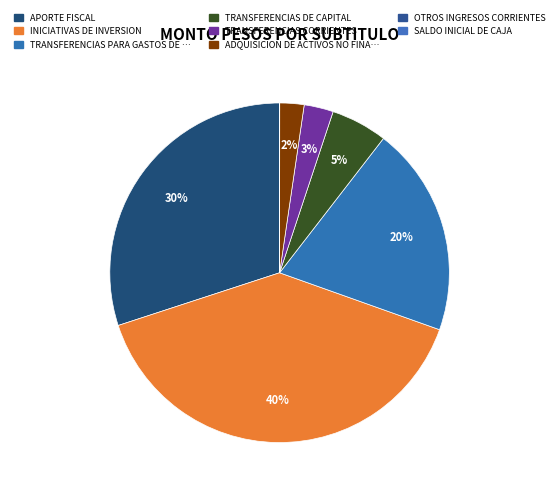

What is the largest slice in the pie chart?

INICIATIVAS DE INVERSION